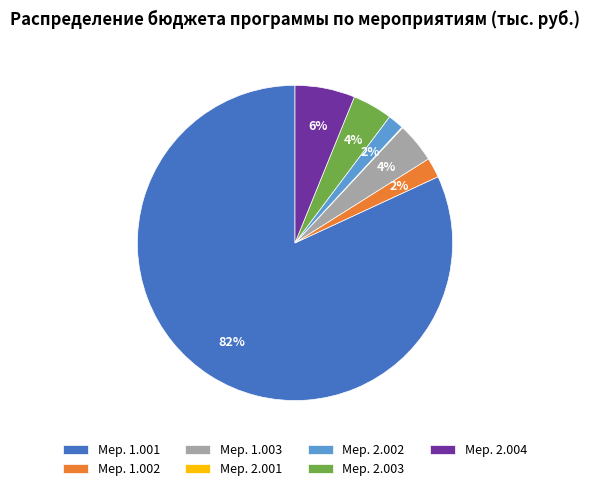

Combined, do Мер. 2.002 and Мер. 1.003 account for over 50%?

No